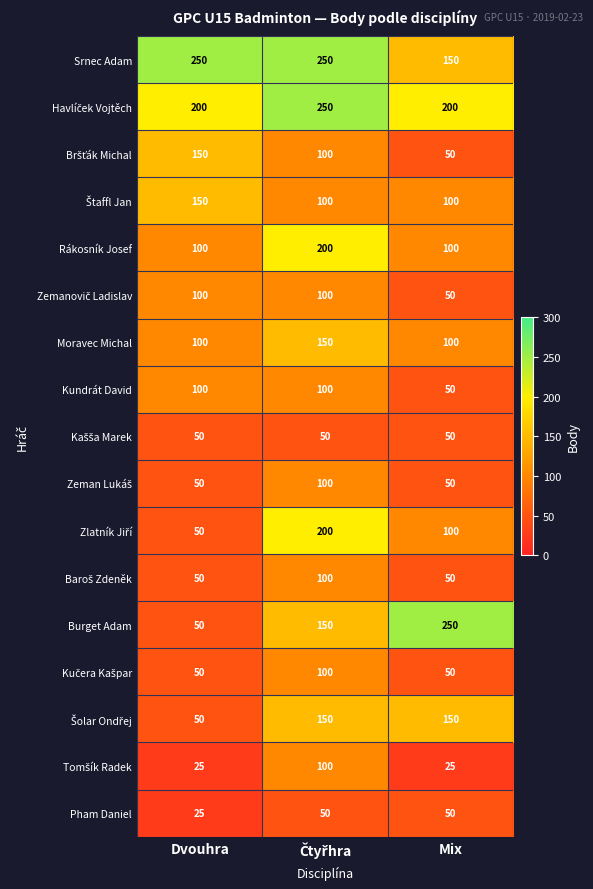

What is the total value across all series at Mix?

1575